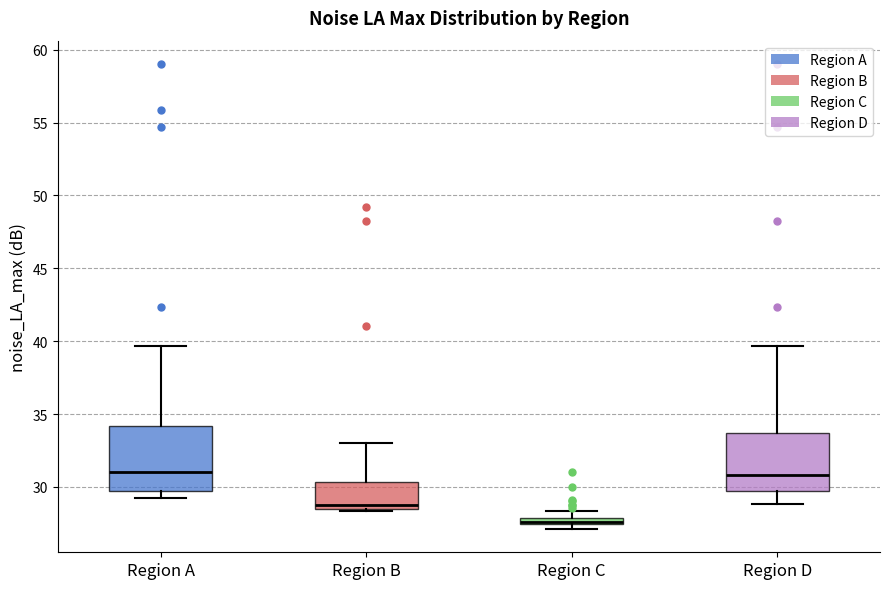

Where is the upper edge of the box for Region C on the y-axis? The values are not printed on the chart, so give them approximately, as read against the axis.

28.0